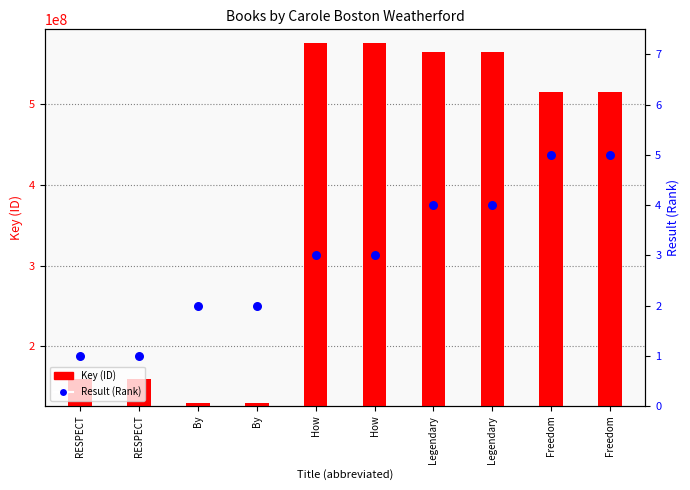

Which series contains the lowest Y value?

Result (Rank)